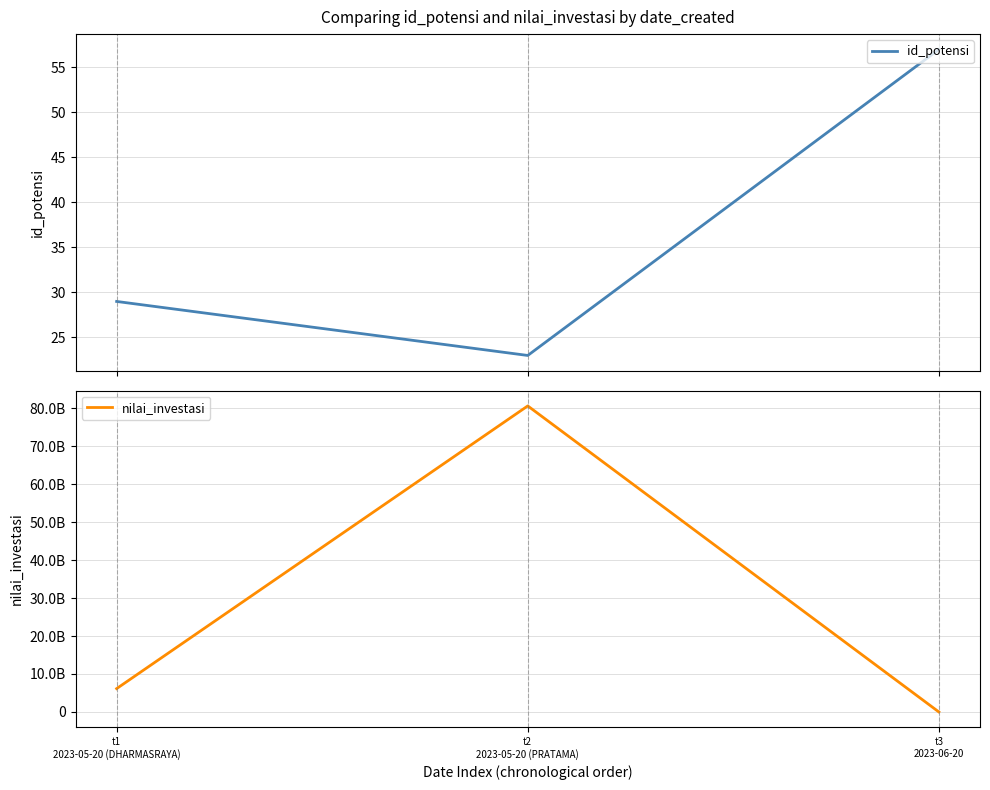

What is the label of the 1st point from the right?

t3
2023-06-20